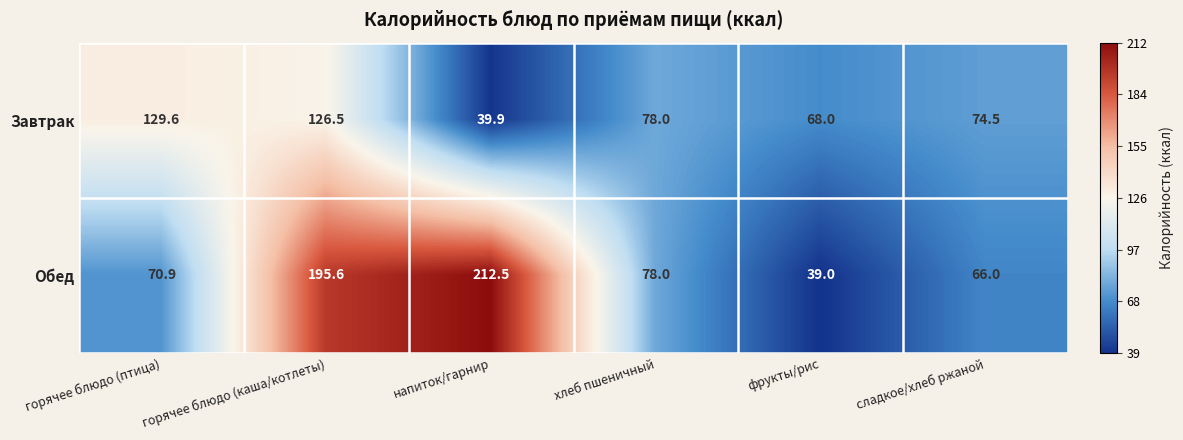

Rank the series by their maximum value, from highest to lowest.

Обед, Завтрак